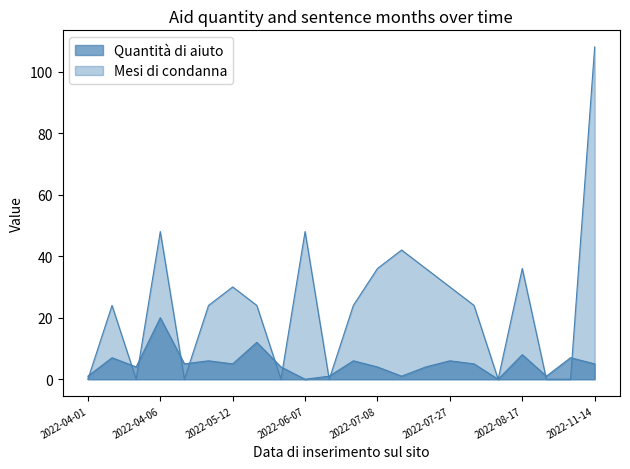

Does the chart display data point markers on the line(s)?

No